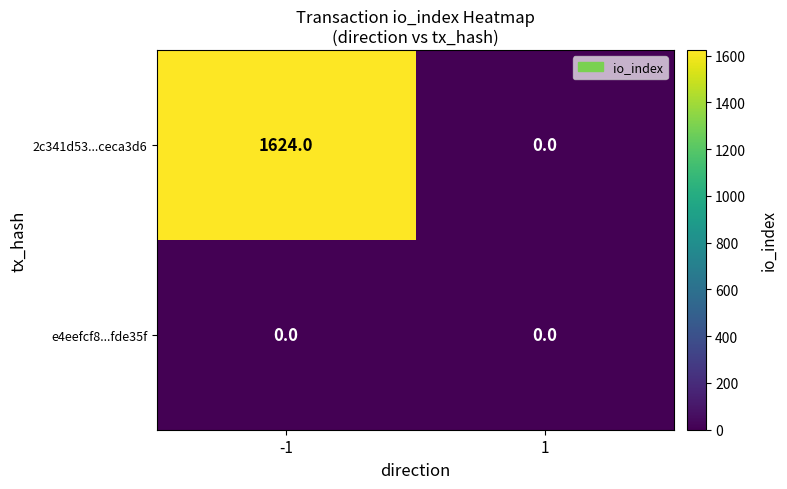

What is the sum of the 2c341d53...ceca3d6 values at -1 and 1?

1624